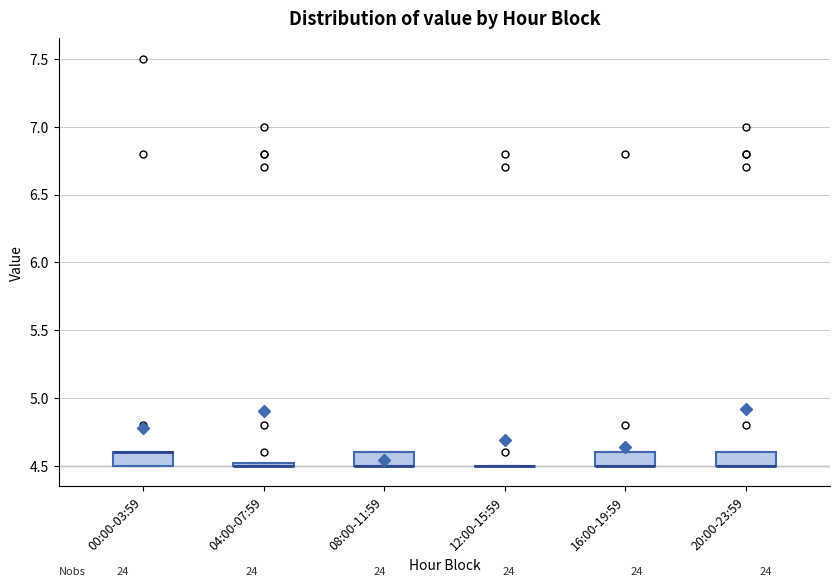

Where is the lower edge of the box for 20:00-23:59 on the y-axis? The values are not printed on the chart, so give them approximately, as read against the axis.

4.50